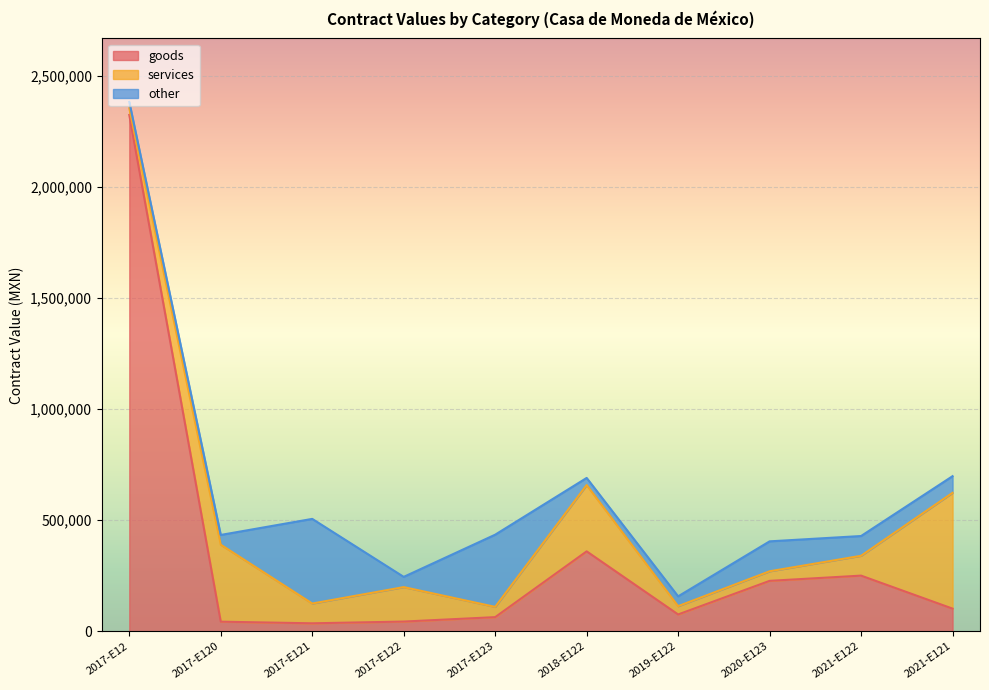

What is the difference between the services values at 2017-E122 and 2020-E123?

112115.0